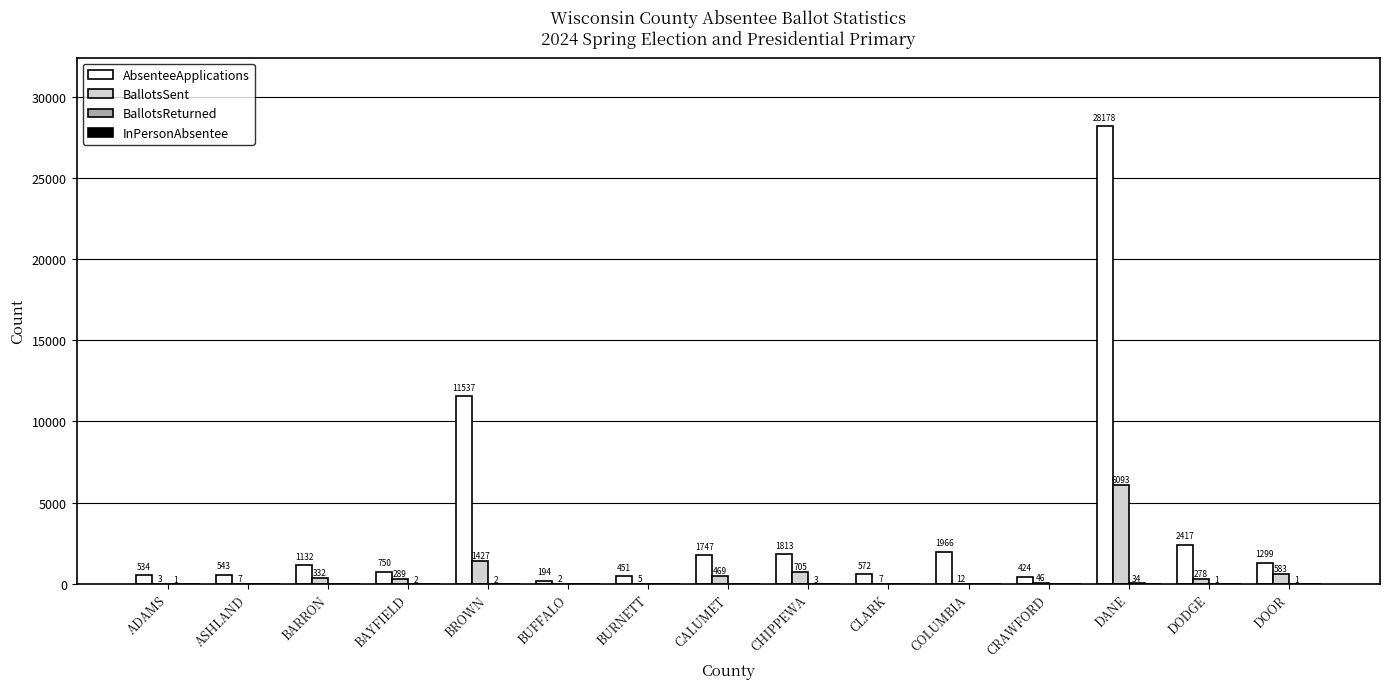

Is it true that AbsenteeApplications equals 28178 at DANE?

True